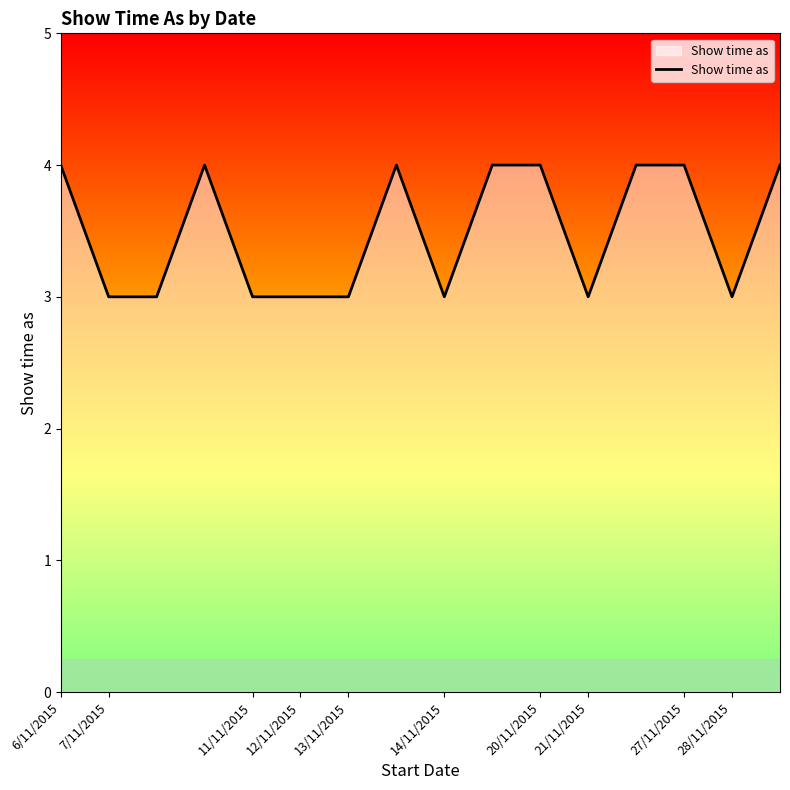

What is the greatest value displayed?

4